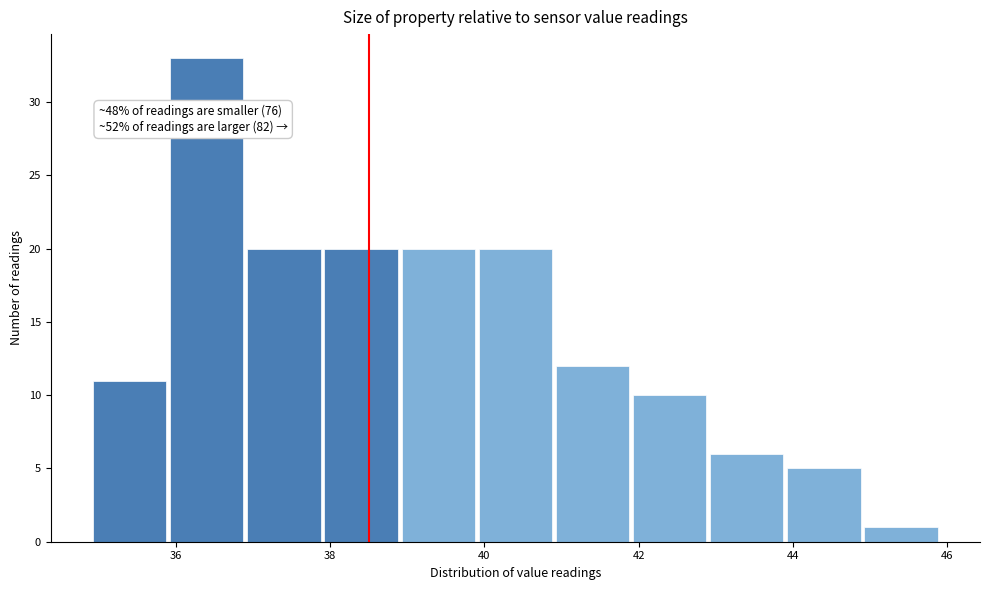

Over which range of the x-axis is the bar tallest?

35.9 to 36.9